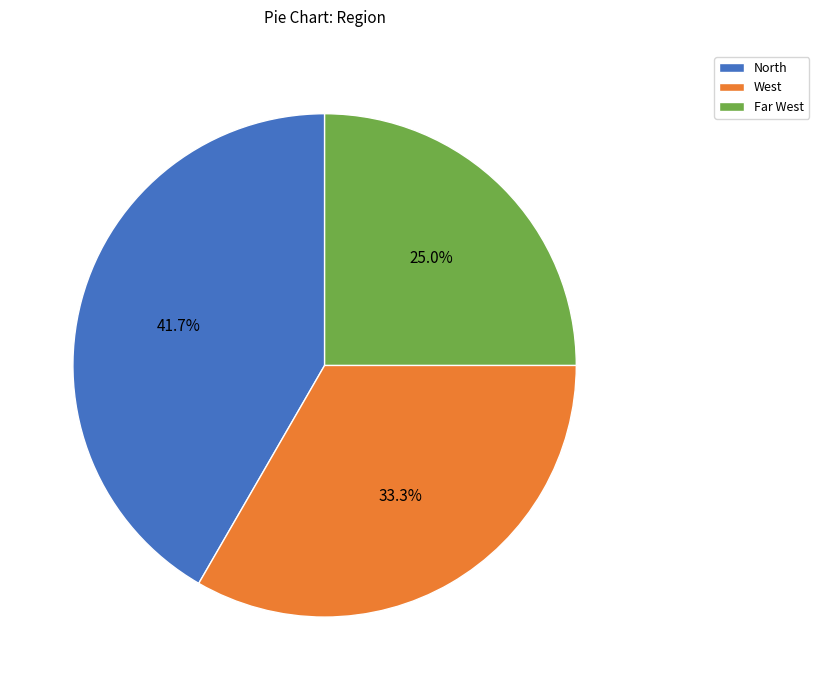

Is West the majority of the pie?

No